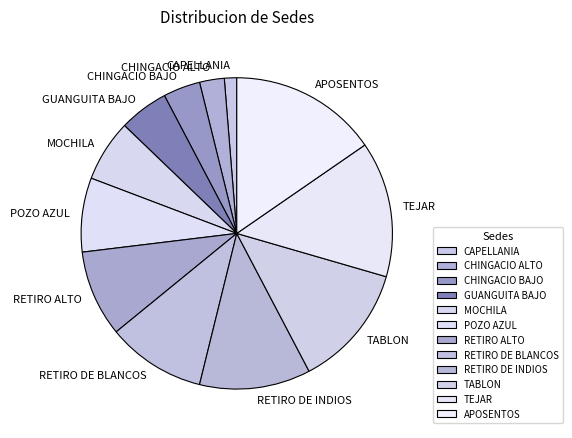

Count the number of slices in the pie.

12